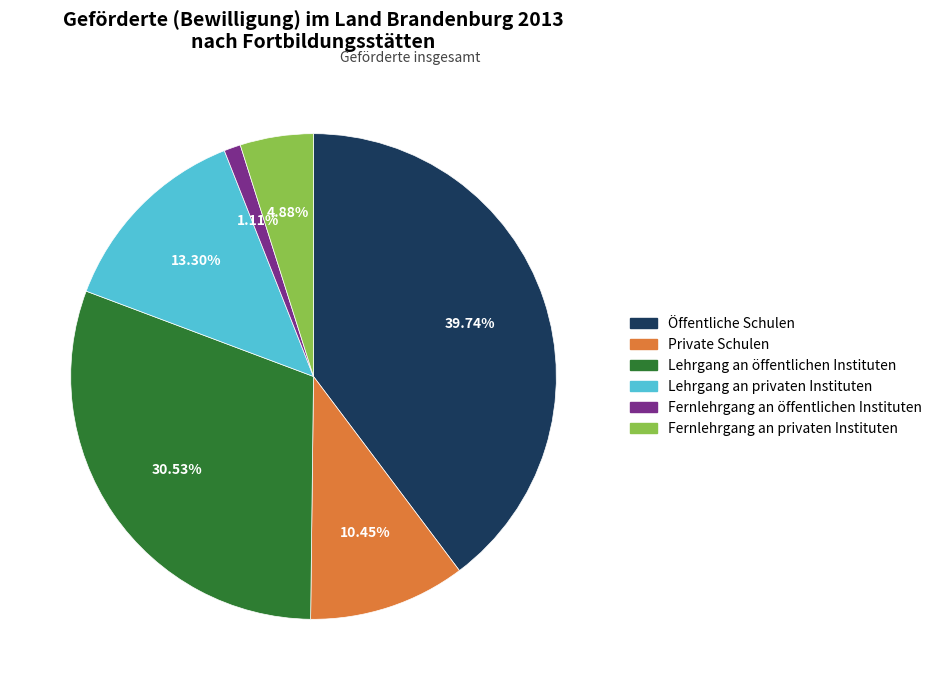

What percentage is the Öffentliche Schulen slice, to the nearest percent?

40%